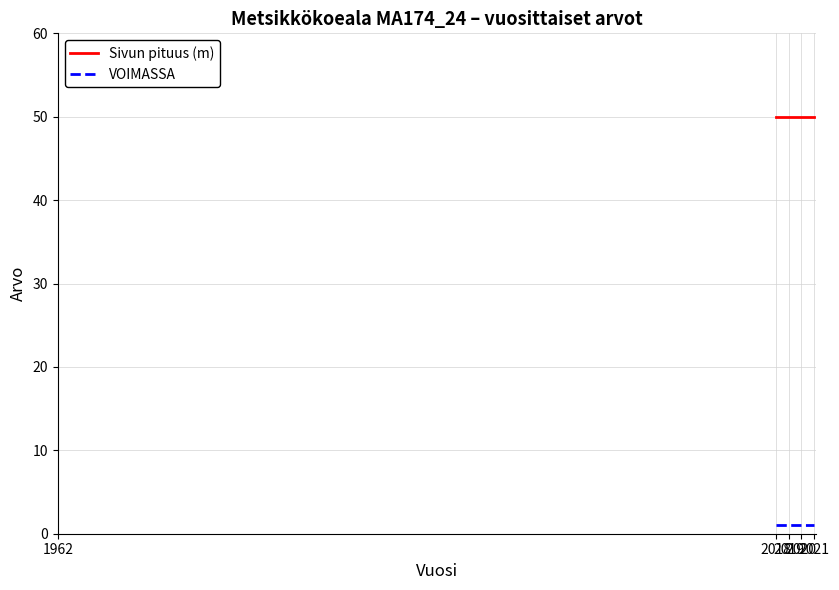

At 2018, list the series in order from smallest to largest.

VOIMASSA, Sivun pituus (m)